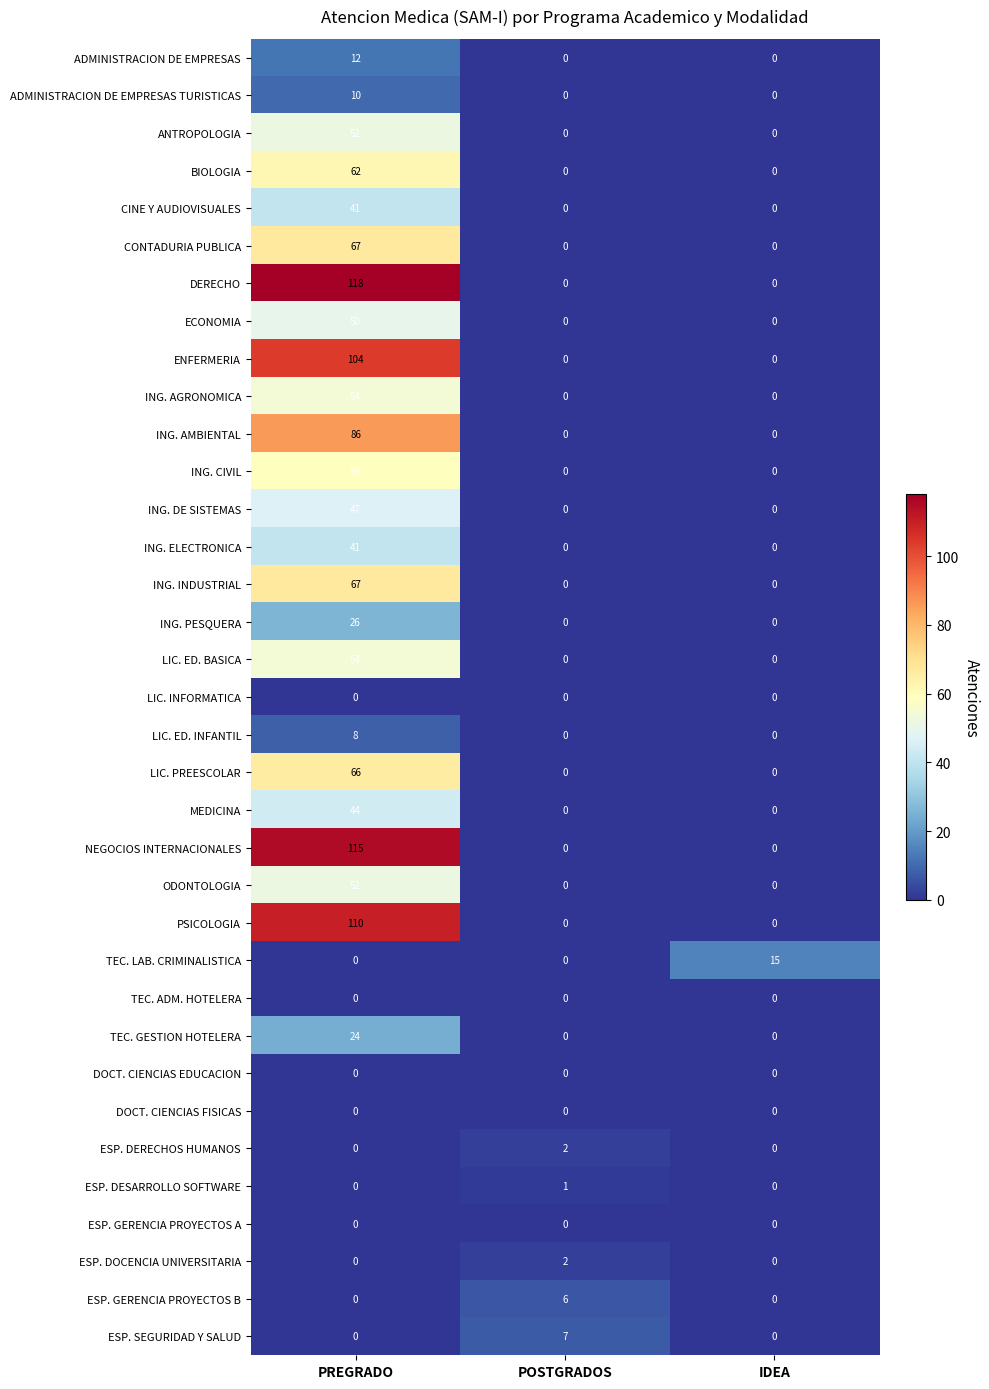

Which series has the largest range (max minus min)?

DERECHO